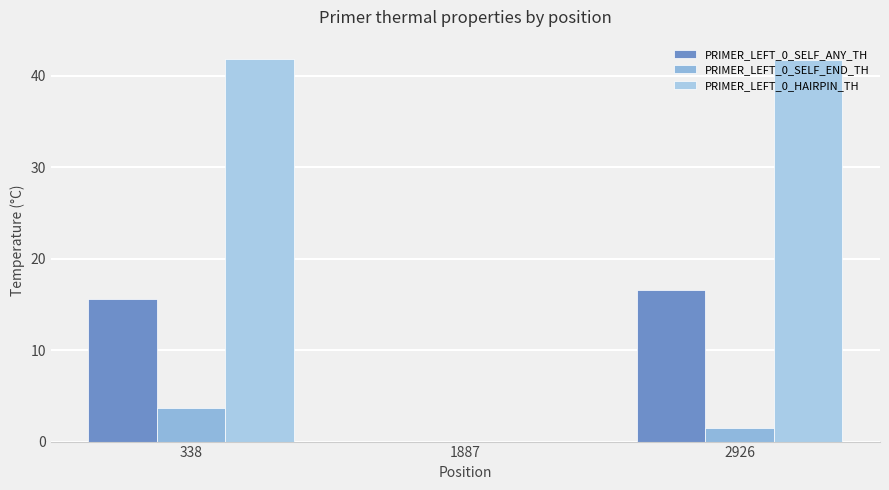

How many positive values does the PRIMER_LEFT_0_HAIRPIN_TH series have?

2